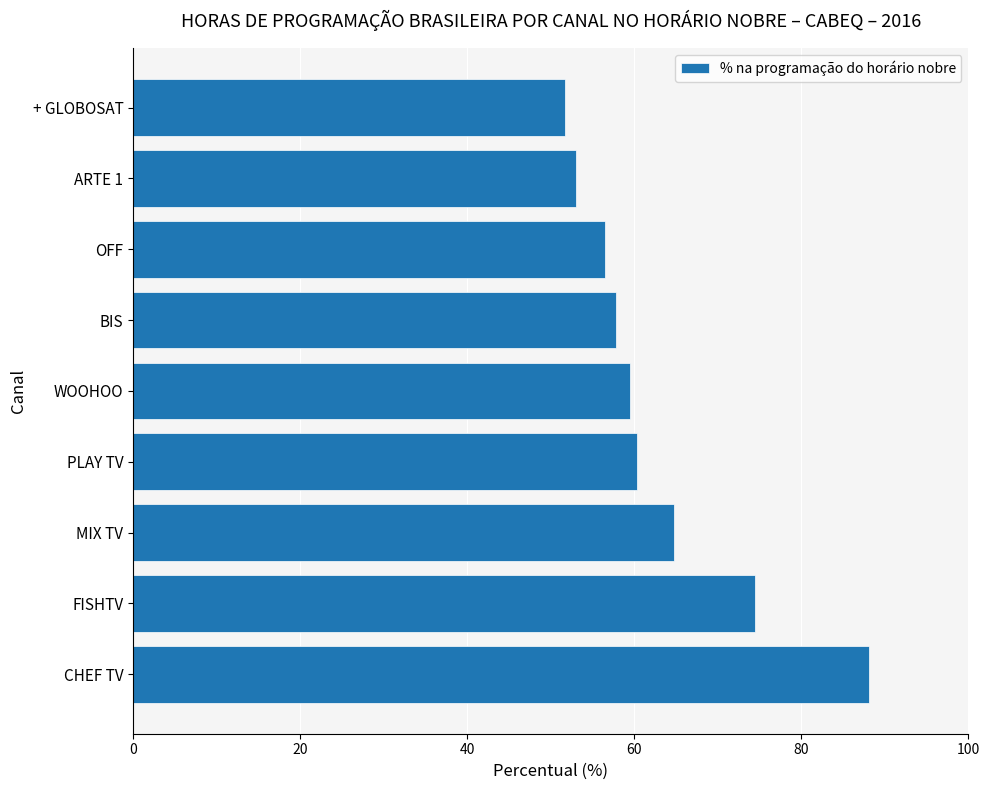

Rank the categories by value from highest to lowest.

CHEF TV, FISHTV, MIX TV, PLAY TV, WOOHOO, BIS, OFF, ARTE 1, + GLOBOSAT